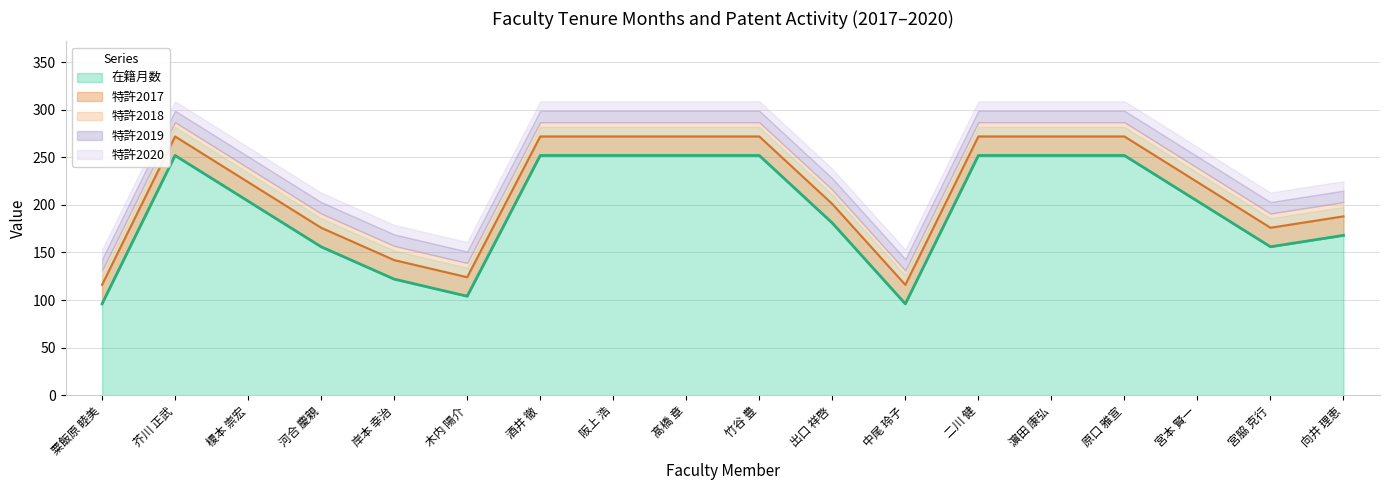

True or false: 特許2017 and 特許2020 intersect in this chart.

False